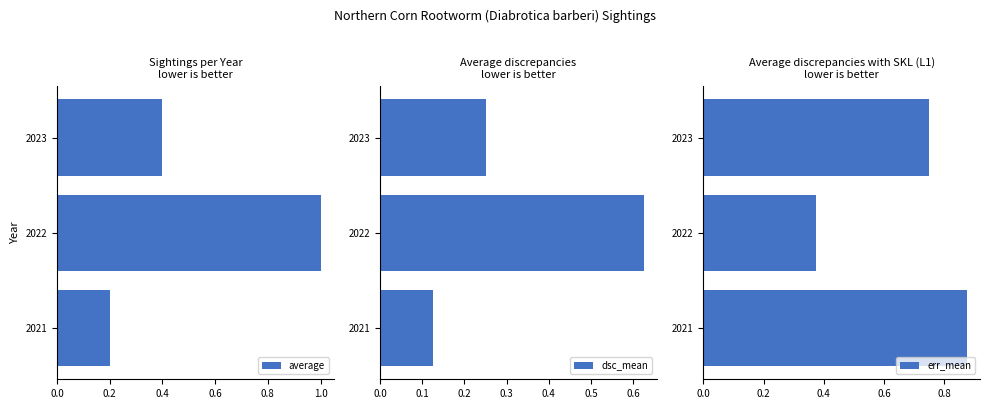

Is it true that err_mean equals 0.5 at 2023?

False